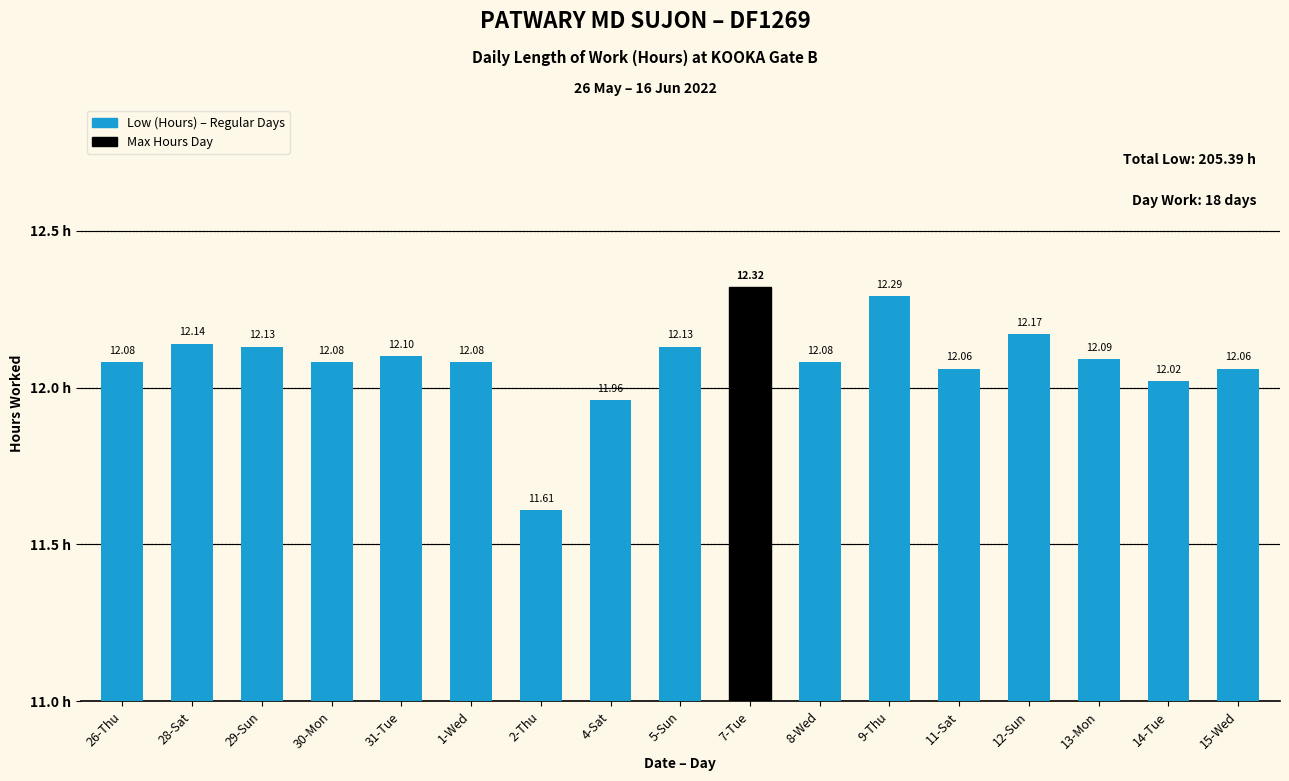

What is the change in value from 28-Sat to 2-Thu?

-0.5